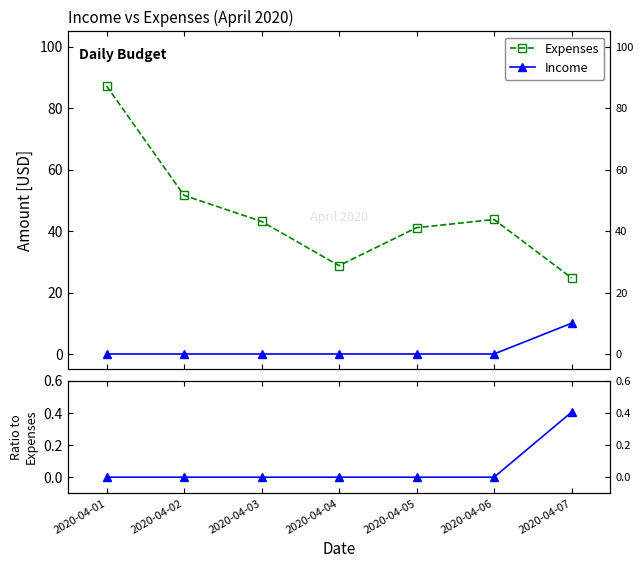

Between 2020-04-02 and 2020-04-07, which series saw the biggest shift?

Expenses